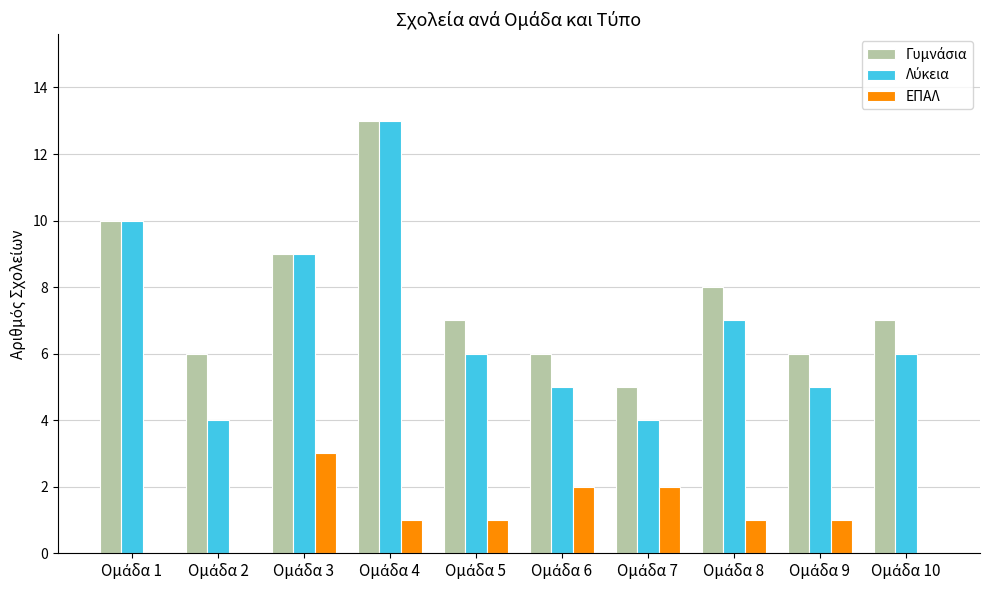

What is the greatest value displayed?

13